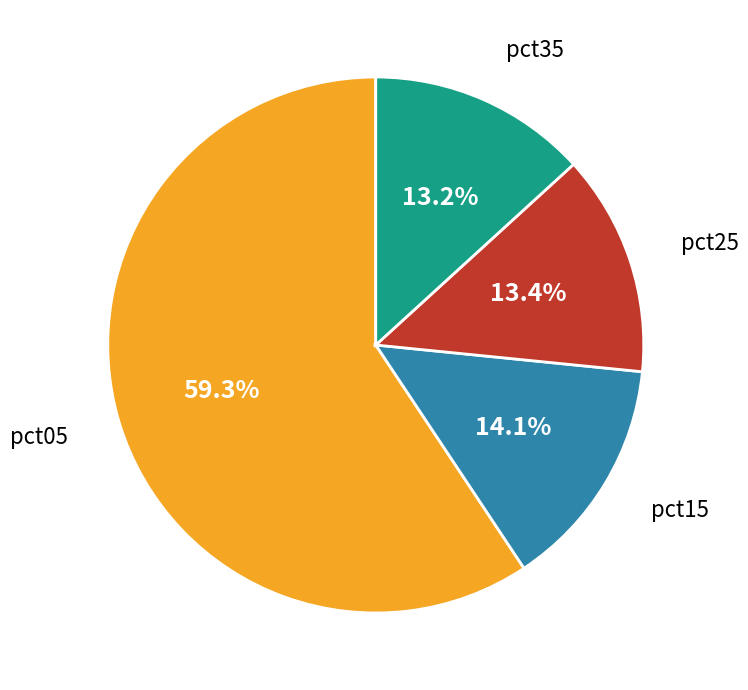

What is the largest slice in the pie chart?

pct05